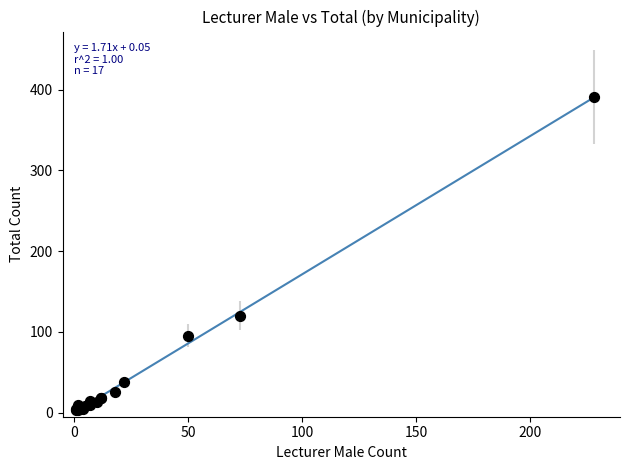

What Y value in the scatter plot is closest to 197?

120